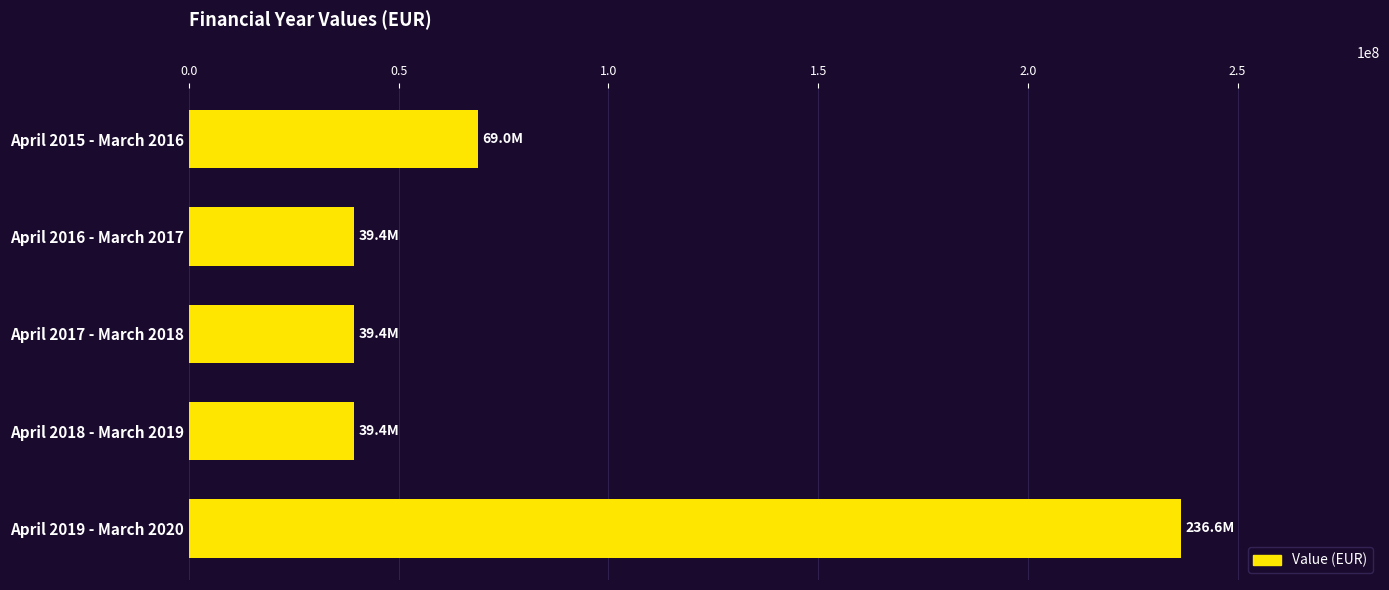

What is the minimum value shown in the chart?

39418186.0